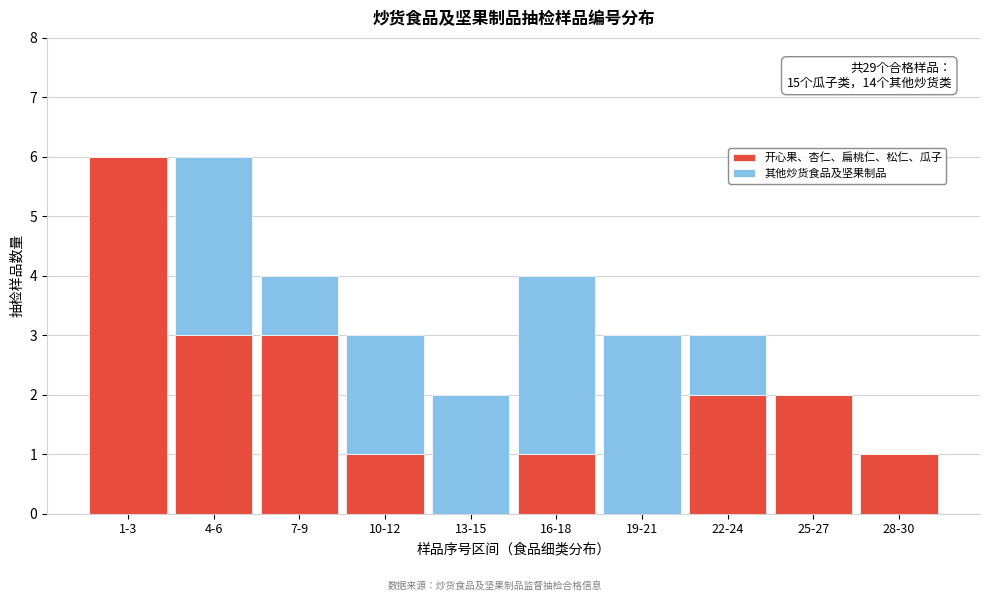

Reading right to left, what are the values for 开心果、杏仁、扁桃仁、松仁、瓜子?

28-30=1	25-27=2	22-24=2	19-21=0	16-18=1	13-15=0	10-12=1	7-9=3	4-6=3	1-3=6